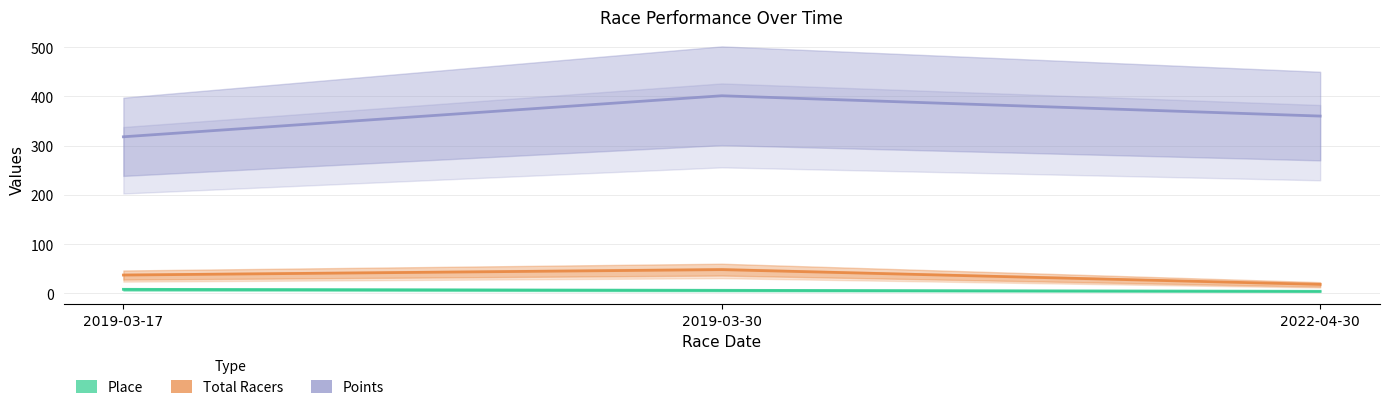

What is the highest value of the Total Racers series?

48.0